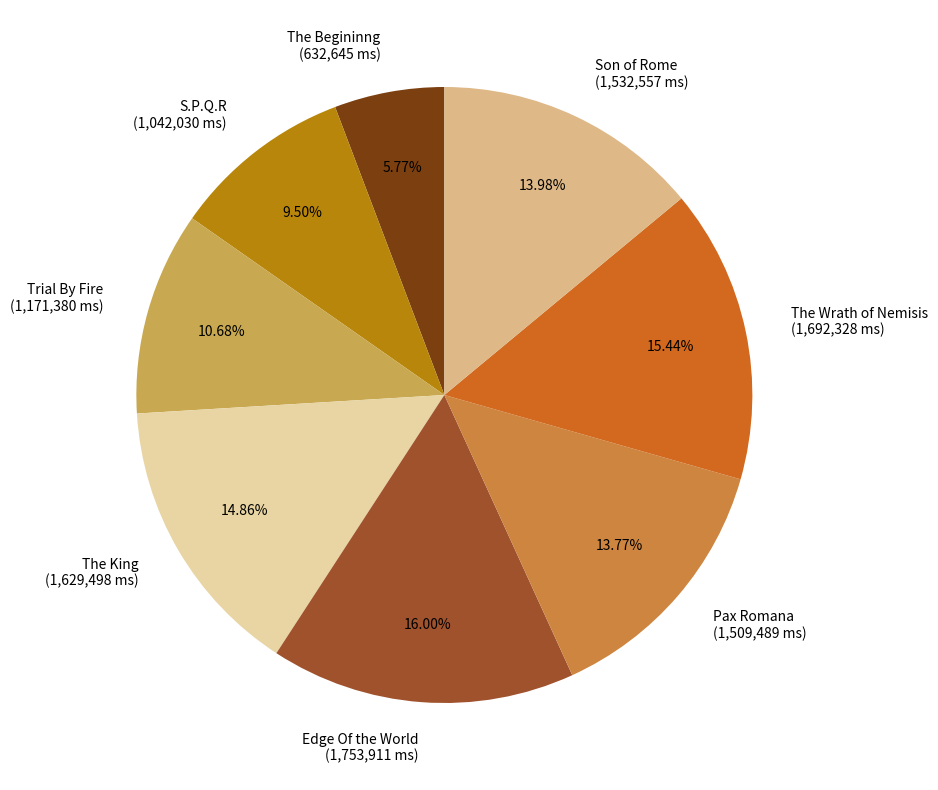

To the nearest percent, what is the average slice percentage?

12%